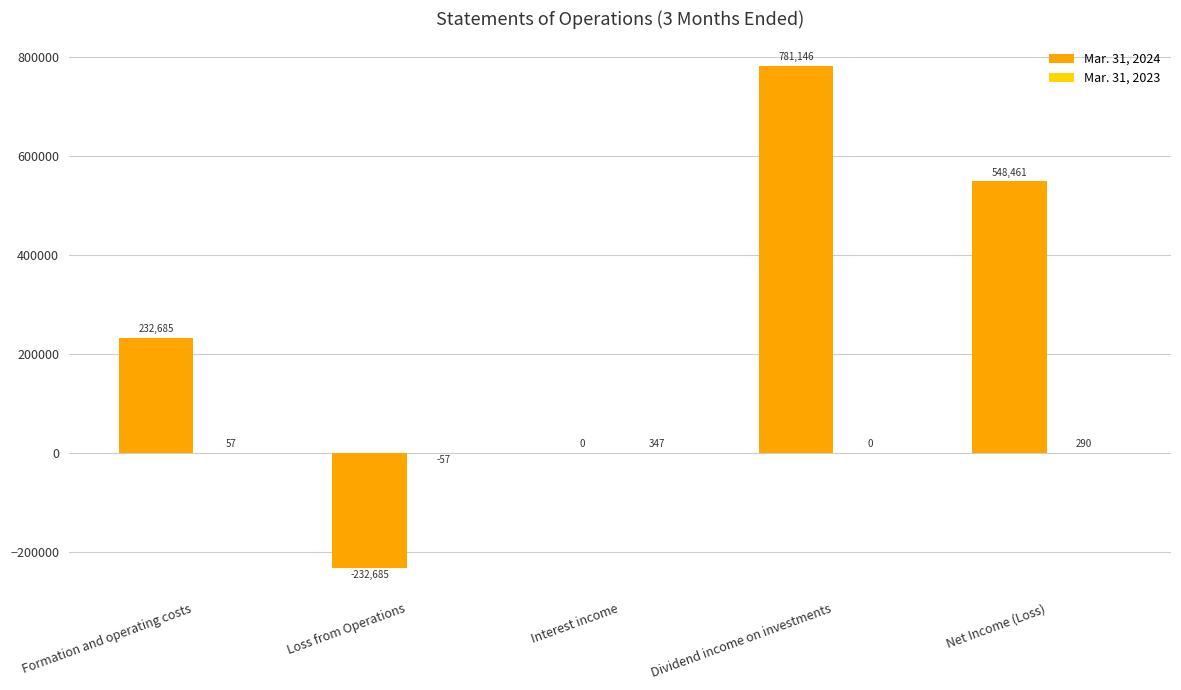

What is the sum of the Mar. 31, 2024 values at Loss from Operations and Net Income (Loss)?

315776